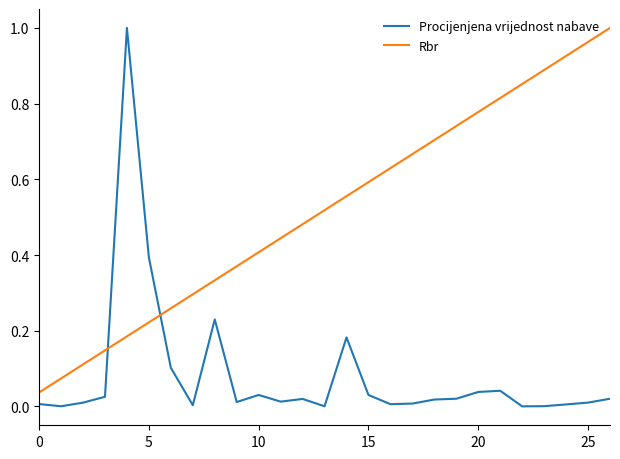

True or false: Procijenjena vrijednost nabave and Rbr intersect in this chart.

True